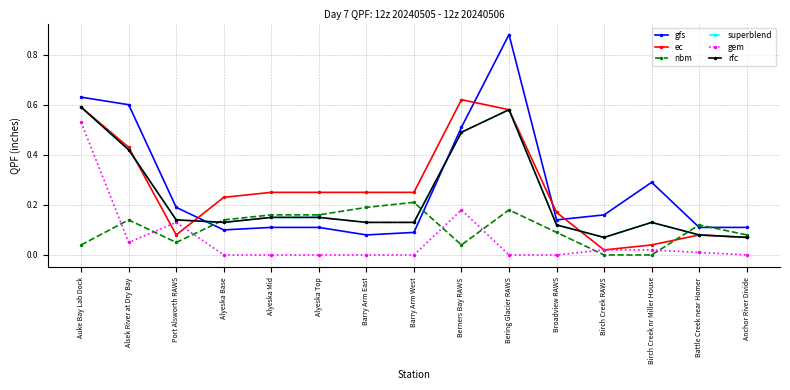

List the labels in order of superblend value, smallest first.

Birch Creek RAWS, Anchor River Divide, Battle Creek near Homer, Broadview RAWS, Alyeska Base, Barry Arm East, Barry Arm West, Birch Creek nr Miller House, Port Alsworth RAWS, Alyeska Mid, Alyeska Top, Alsek River at Dry Bay, Berners Bay RAWS, Bering Glacier RAWS, Auke Bay Lab Dock